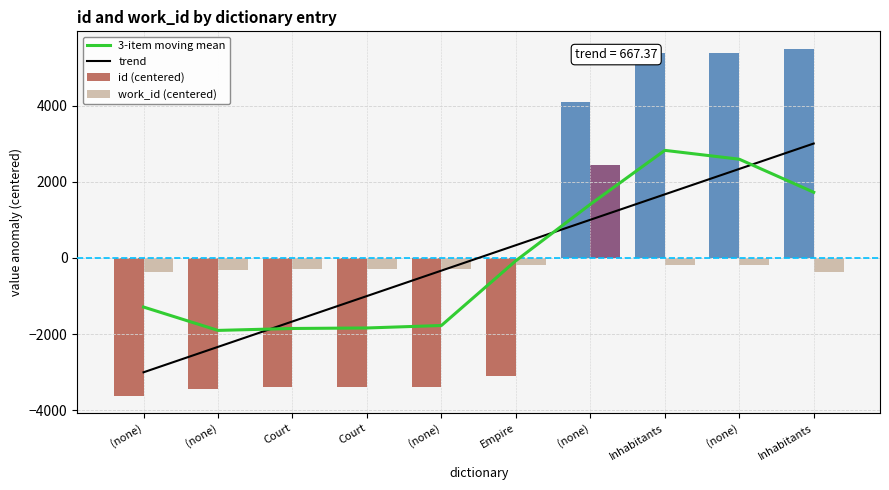

The value of work_id (centered) at (none) is -289.9. True or false?

True